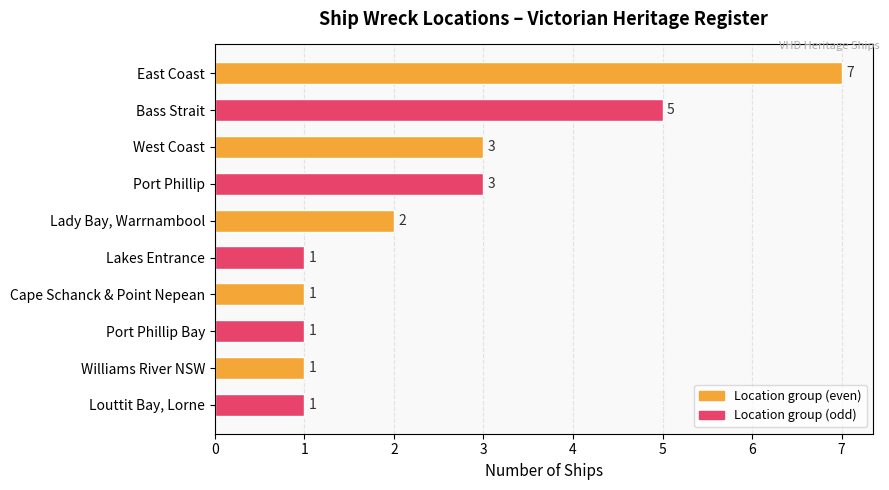

Between Louttit Bay, Lorne and Bass Strait, which is larger?

Bass Strait